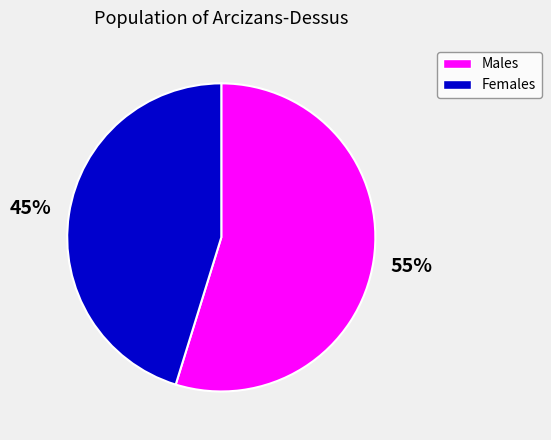

Does any single category account for the majority?

Yes